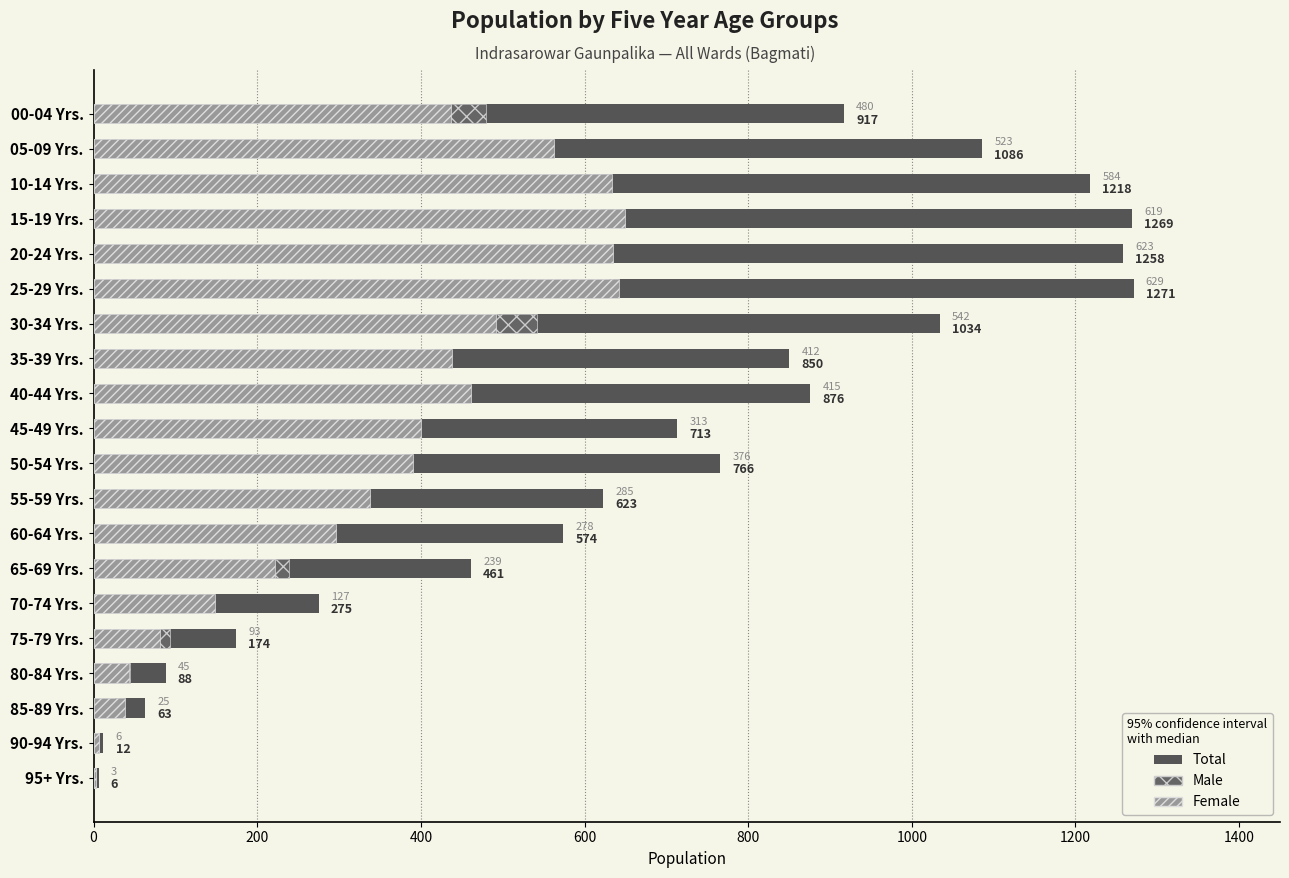

The Female series shows 437 at 00-04 Yrs.. True or false?

True